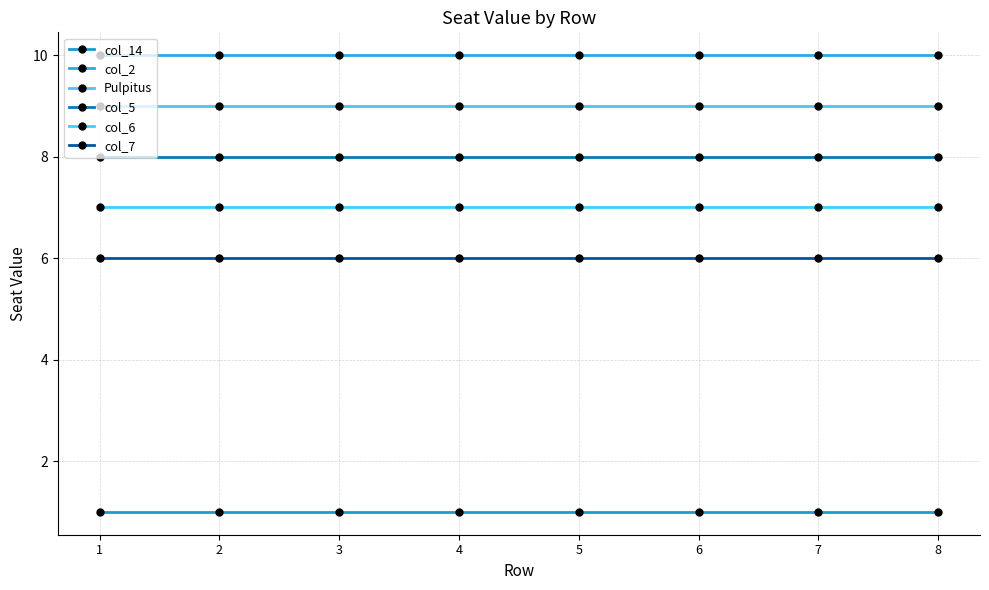

What is the value of the col_14 point at the 4th from the left?

1